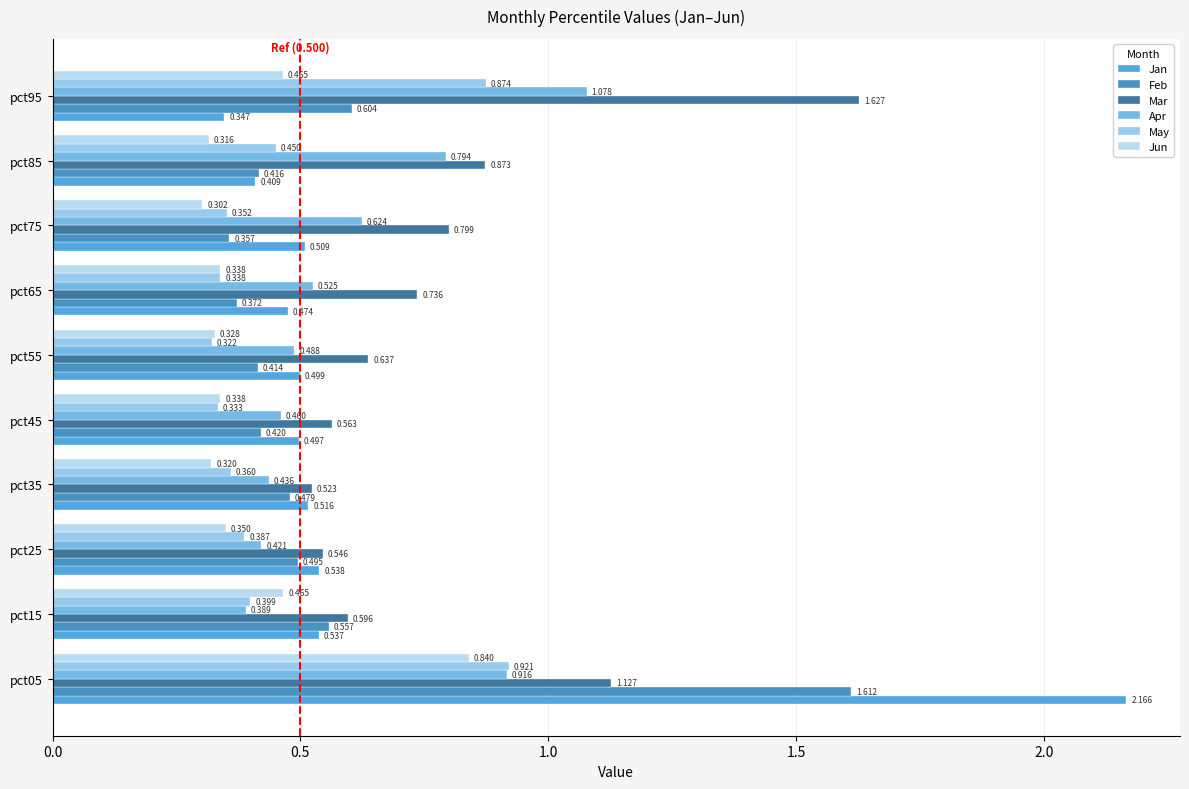

Which series has the widest spread of values?

Jan